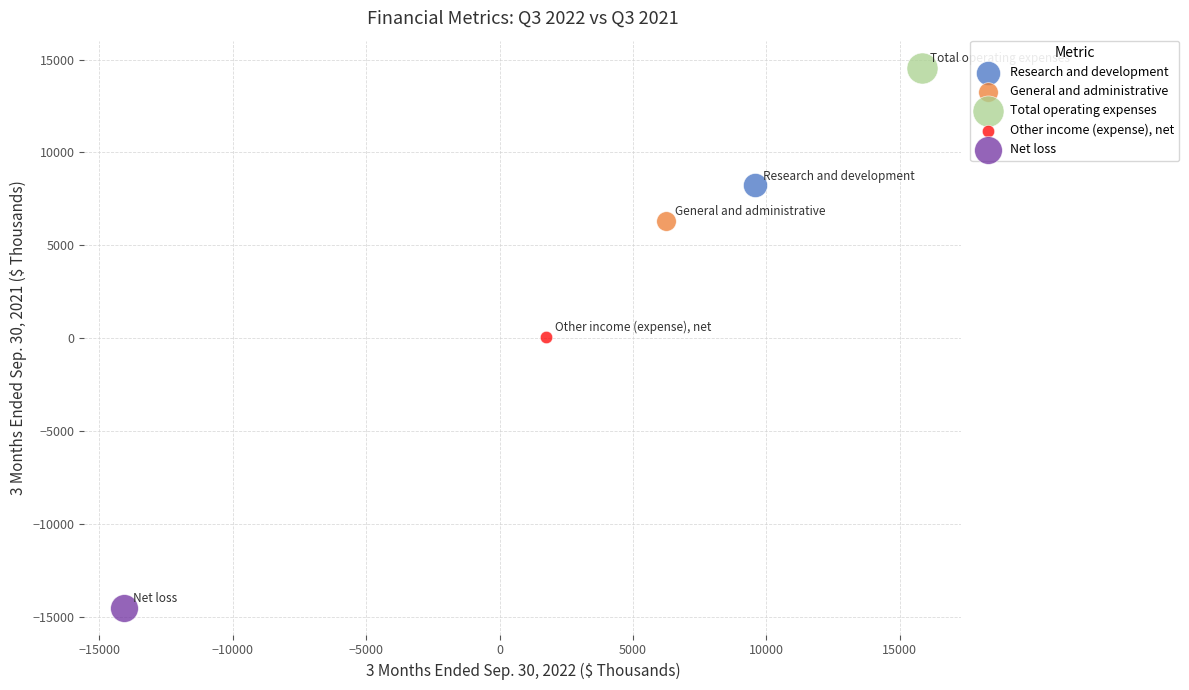

What are all the series names shown in the legend?

Research and development, General and administrative, Total operating expenses, Other income (expense), net, Net loss